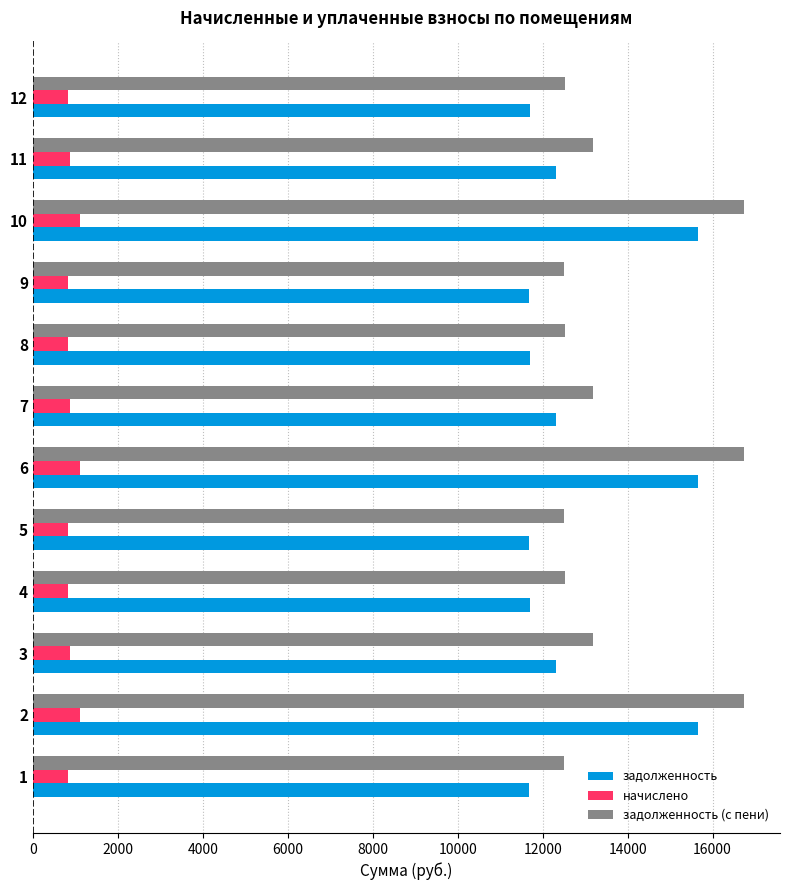

Between 9 and 10, which series saw the biggest shift?

задолженность (с пени)